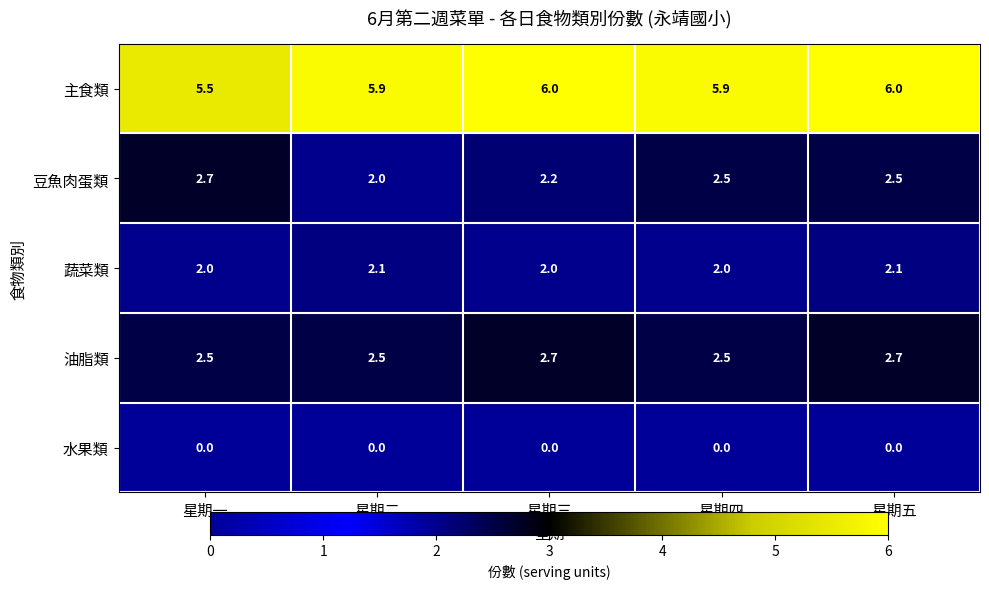

At how many categories does at least one series exceed 4?

5